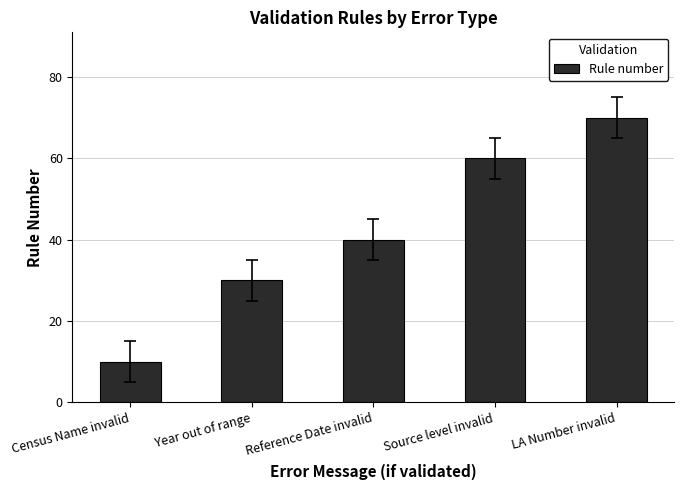

List the labels in order of value, largest first.

LA Number invalid, Source level invalid, Reference Date invalid, Year out of range, Census Name invalid